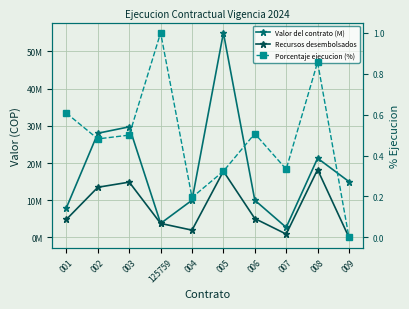

At which category is the sum across all series the highest?

005